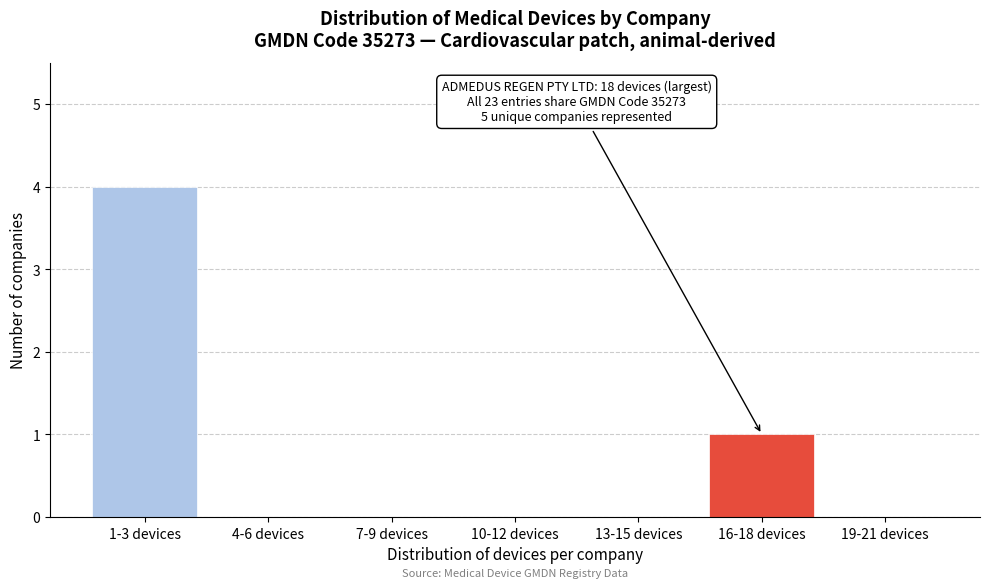

Reading right to left, transcribe all the data shown in this chart.

19-21 devices=0	16-18 devices=1	13-15 devices=0	10-12 devices=0	7-9 devices=0	4-6 devices=0	1-3 devices=4